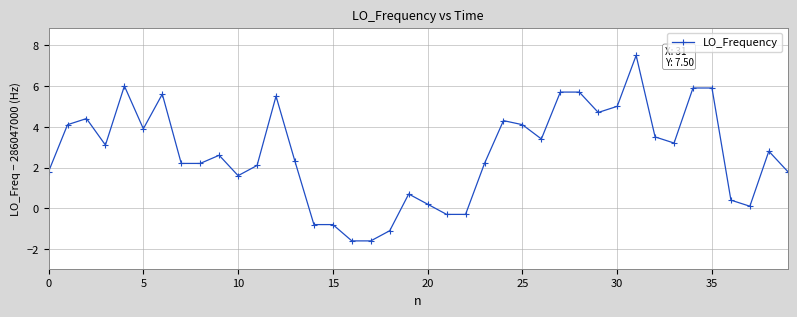

What is the difference between the maximum and minimum values?

9.1